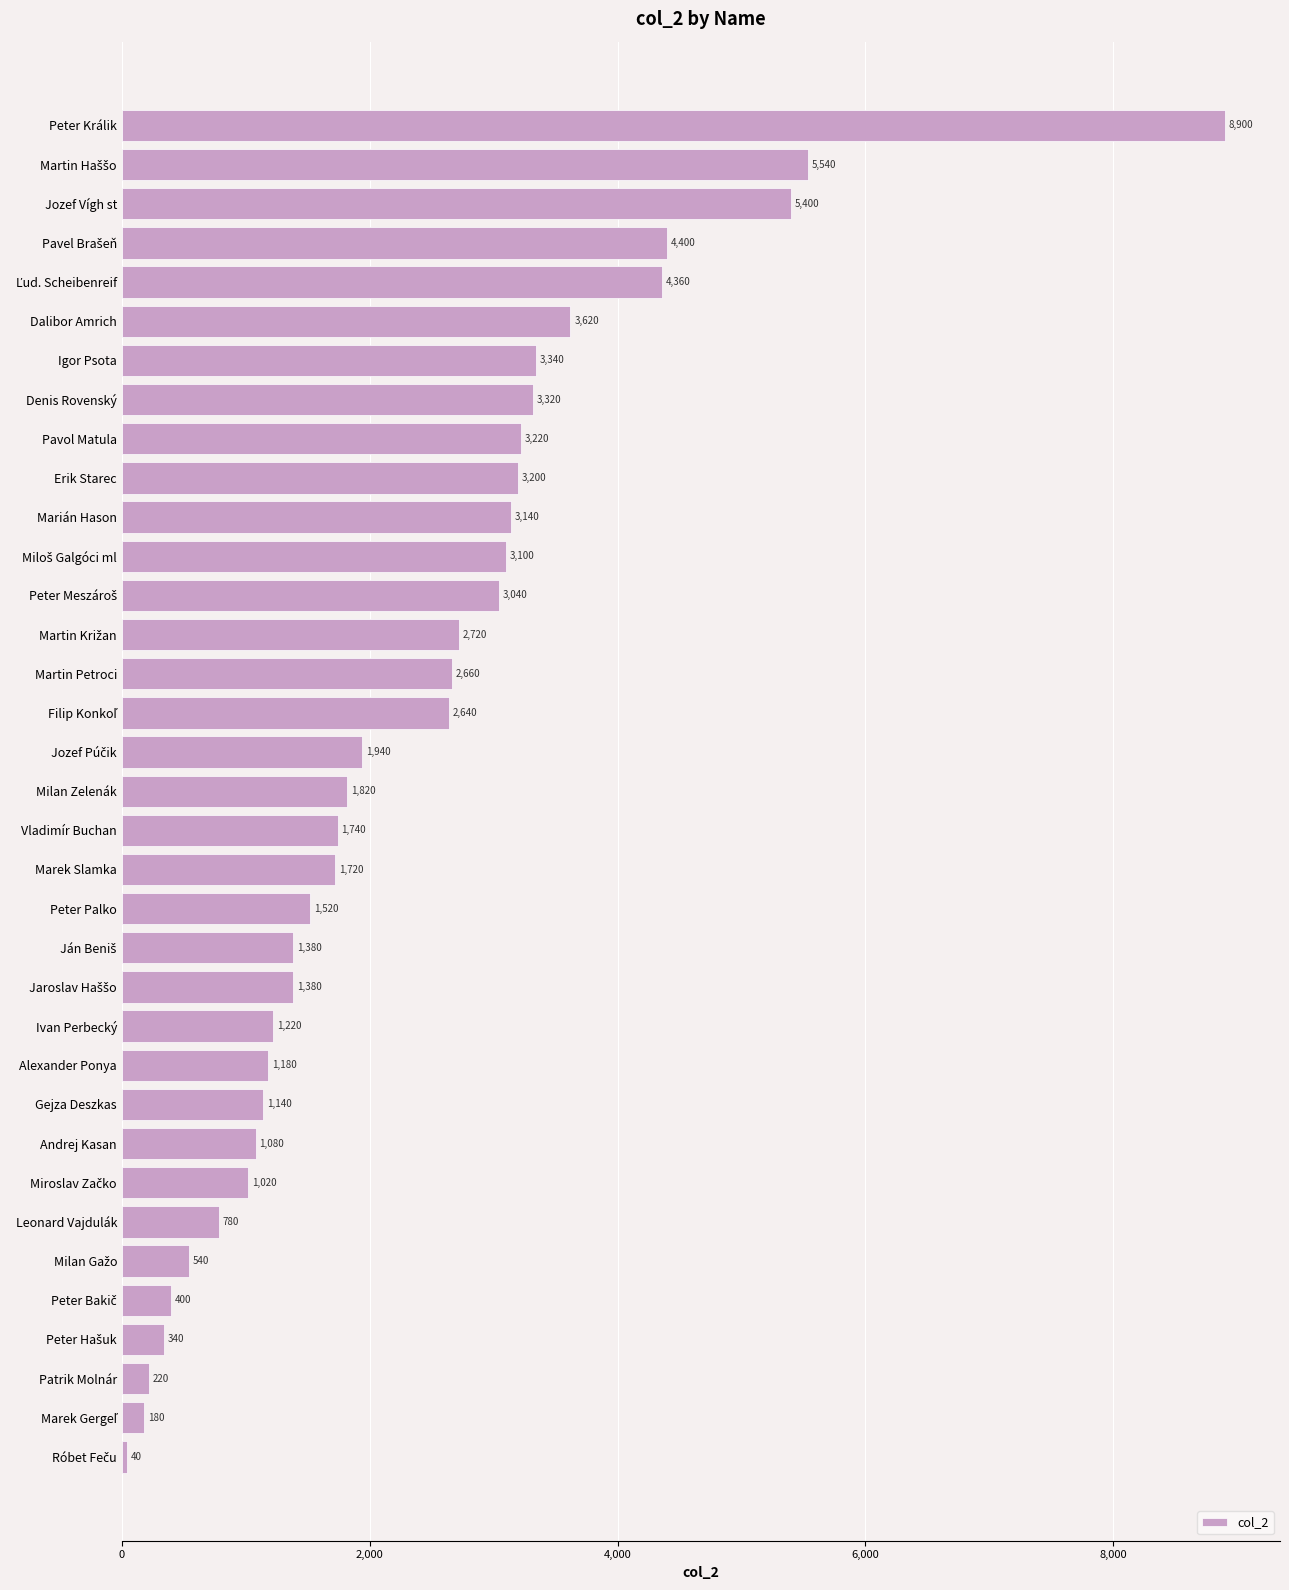

Which category has the highest value across all series?

Peter Králik